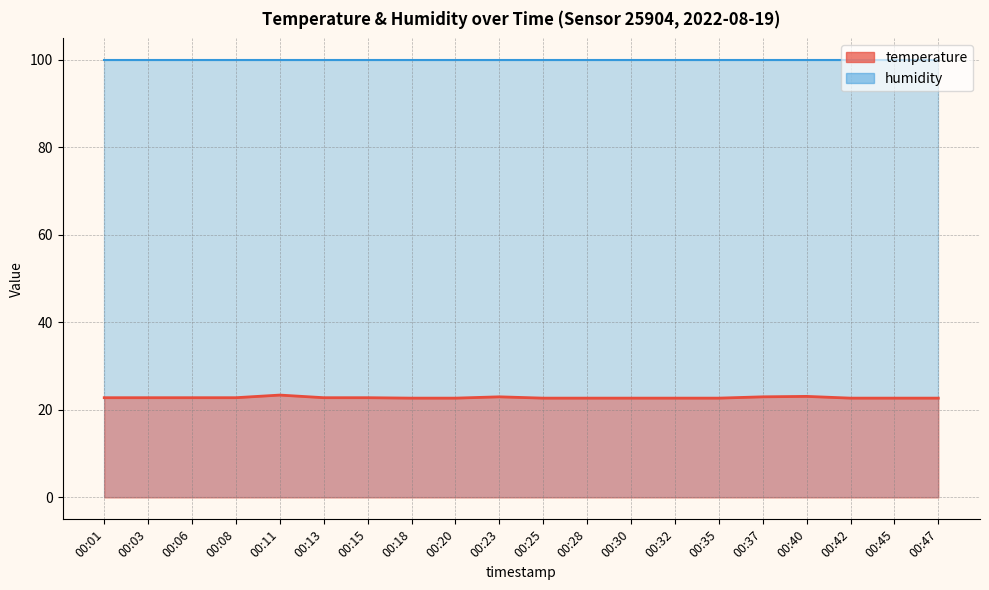

List the labels in order of value, largest first.

00:11, 00:40, 00:23, 00:37, 00:01, 00:03, 00:06, 00:08, 00:13, 00:15, 00:18, 00:20, 00:25, 00:28, 00:30, 00:32, 00:35, 00:42, 00:45, 00:47